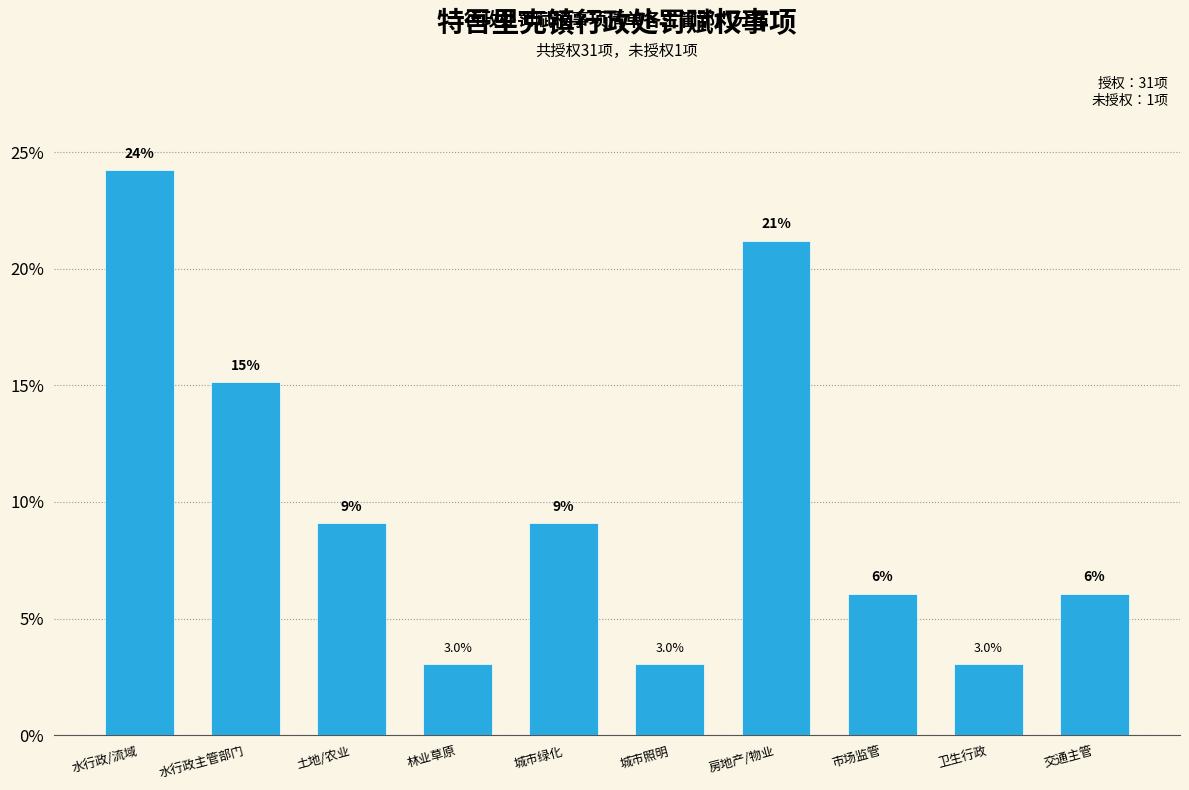

How many bars are there in total?

10